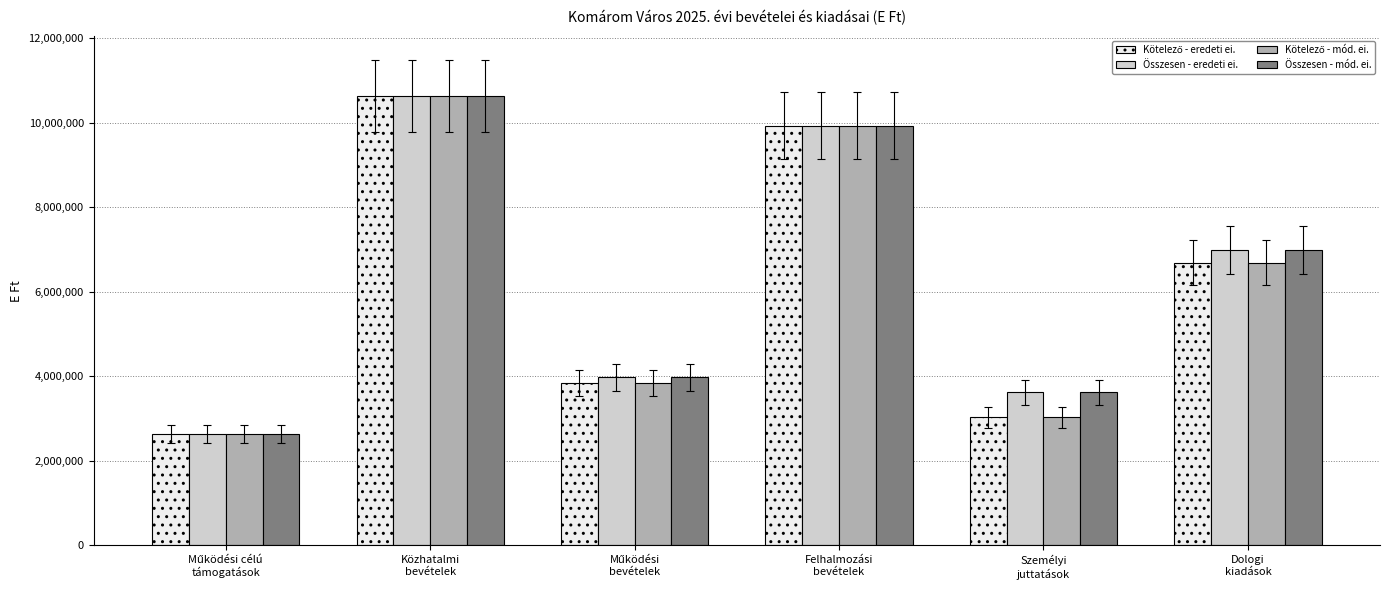

What is the sum of all Összesen - eredeti ei. values?

37790992